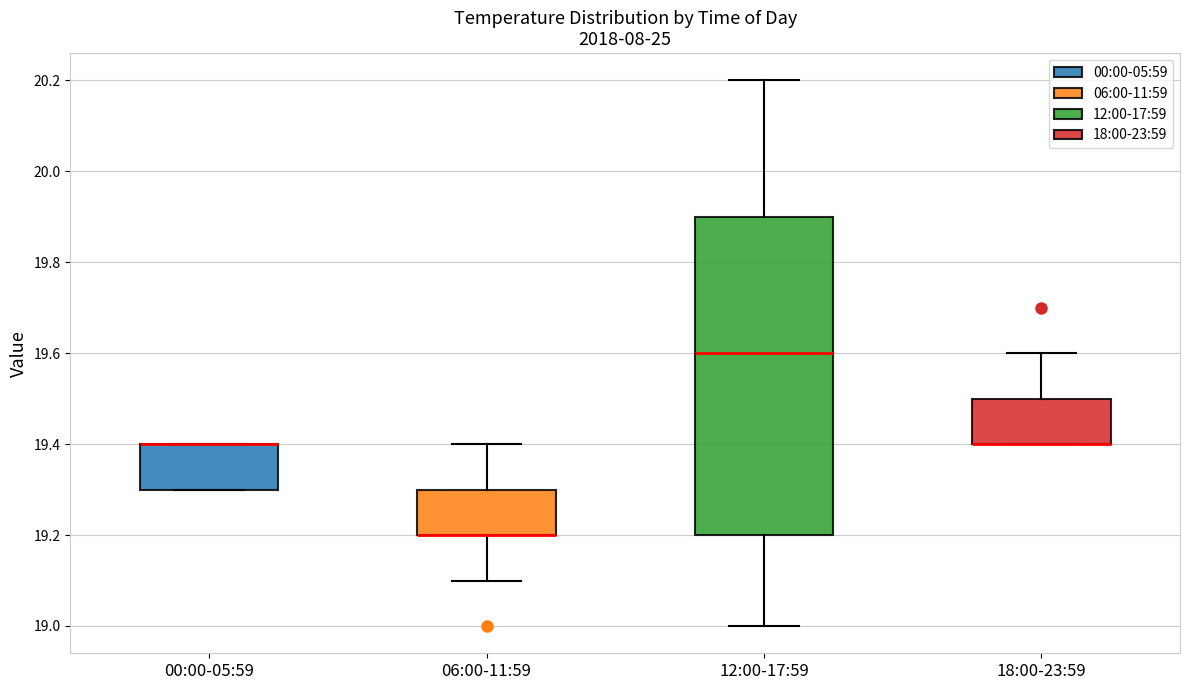

Which box is the tallest, from its lower edge to its upper edge?

12:00-17:59